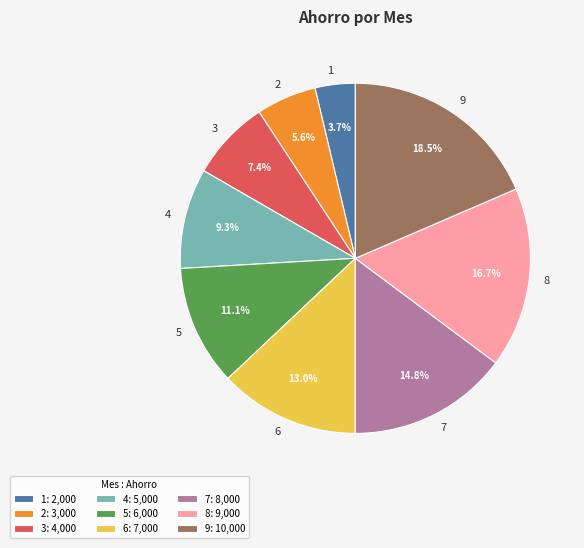

To the nearest percent, what is the difference between the largest and smallest slice percentages?

15%